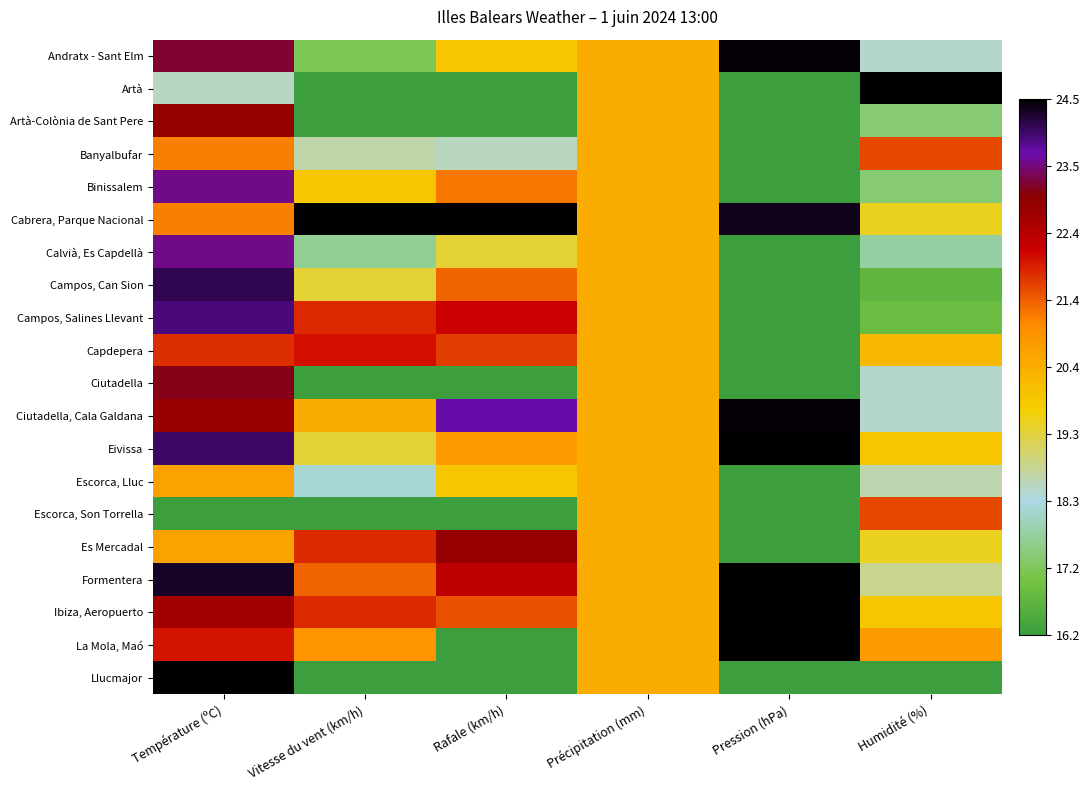

Reading left to right, transcribe all the data shown in this chart.

Andratx - Sant Elm: Température (ºC)=0.8	Vitesse du vent (km/h)=0.1	Rafale (km/h)=0.4	Précipitation (mm)=0.5	Pression (hPa)=1.0	Humidité (%)=0.3
Artà: Température (ºC)=0.3	Vitesse du vent (km/h)=0.0	Rafale (km/h)=0.0	Précipitation (mm)=0.5	Pression (hPa)=0.0	Humidité (%)=1.0
Artà-Colònia de Sant Pere: Température (ºC)=0.8	Vitesse du vent (km/h)=0.0	Rafale (km/h)=0.0	Précipitation (mm)=0.5	Pression (hPa)=0.0	Humidité (%)=0.1
Banyalbufar: Température (ºC)=0.6	Vitesse du vent (km/h)=0.3	Rafale (km/h)=0.3	Précipitation (mm)=0.5	Pression (hPa)=0.0	Humidité (%)=0.6
Binissalem: Température (ºC)=0.9	Vitesse du vent (km/h)=0.4	Rafale (km/h)=0.6	Précipitation (mm)=0.5	Pression (hPa)=0.0	Humidité (%)=0.1
Cabrera, Parque Nacional: Température (ºC)=0.6	Vitesse du vent (km/h)=1.0	Rafale (km/h)=1.0	Précipitation (mm)=0.5	Pression (hPa)=1.0	Humidité (%)=0.4
Calvià, Es Capdellà: Température (ºC)=0.9	Vitesse du vent (km/h)=0.2	Rafale (km/h)=0.4	Précipitation (mm)=0.5	Pression (hPa)=0.0	Humidité (%)=0.2
Campos, Can Sion: Température (ºC)=1.0	Vitesse du vent (km/h)=0.4	Rafale (km/h)=0.6	Précipitation (mm)=0.5	Pression (hPa)=0.0	Humidité (%)=0.1
Campos, Salines Llevant: Température (ºC)=0.9	Vitesse du vent (km/h)=0.7	Rafale (km/h)=0.7	Précipitation (mm)=0.5	Pression (hPa)=0.0	Humidité (%)=0.1
Capdepera: Température (ºC)=0.7	Vitesse du vent (km/h)=0.7	Rafale (km/h)=0.7	Précipitation (mm)=0.5	Pression (hPa)=0.0	Humidité (%)=0.5
Ciutadella: Température (ºC)=0.8	Vitesse du vent (km/h)=0.0	Rafale (km/h)=0.0	Précipitation (mm)=0.5	Pression (hPa)=0.0	Humidité (%)=0.3
Ciutadella, Cala Galdana: Température (ºC)=0.8	Vitesse du vent (km/h)=0.5	Rafale (km/h)=0.9	Précipitation (mm)=0.5	Pression (hPa)=1.0	Humidité (%)=0.3
Eivissa: Température (ºC)=0.9	Vitesse du vent (km/h)=0.4	Rafale (km/h)=0.5	Précipitation (mm)=0.5	Pression (hPa)=1.0	Humidité (%)=0.4
Escorca, Lluc: Température (ºC)=0.5	Vitesse du vent (km/h)=0.2	Rafale (km/h)=0.4	Précipitation (mm)=0.5	Pression (hPa)=0.0	Humidité (%)=0.3
Escorca, Son Torrella: Température (ºC)=0.0	Vitesse du vent (km/h)=0.0	Rafale (km/h)=0.0	Précipitation (mm)=0.5	Pression (hPa)=0.0	Humidité (%)=0.6
Es Mercadal: Température (ºC)=0.5	Vitesse du vent (km/h)=0.7	Rafale (km/h)=0.8	Précipitation (mm)=0.5	Pression (hPa)=0.0	Humidité (%)=0.4
Formentera: Température (ºC)=1.0	Vitesse du vent (km/h)=0.6	Rafale (km/h)=0.7	Précipitation (mm)=0.5	Pression (hPa)=1.0	Humidité (%)=0.3
Ibiza, Aeropuerto: Température (ºC)=0.8	Vitesse du vent (km/h)=0.7	Rafale (km/h)=0.6	Précipitation (mm)=0.5	Pression (hPa)=1.0	Humidité (%)=0.4
La Mola, Maó: Température (ºC)=0.7	Vitesse du vent (km/h)=0.6	Rafale (km/h)=0.0	Précipitation (mm)=0.5	Pression (hPa)=1.0	Humidité (%)=0.5
Llucmajor: Température (ºC)=1.0	Vitesse du vent (km/h)=0.0	Rafale (km/h)=0.0	Précipitation (mm)=0.5	Pression (hPa)=0.0	Humidité (%)=0.0